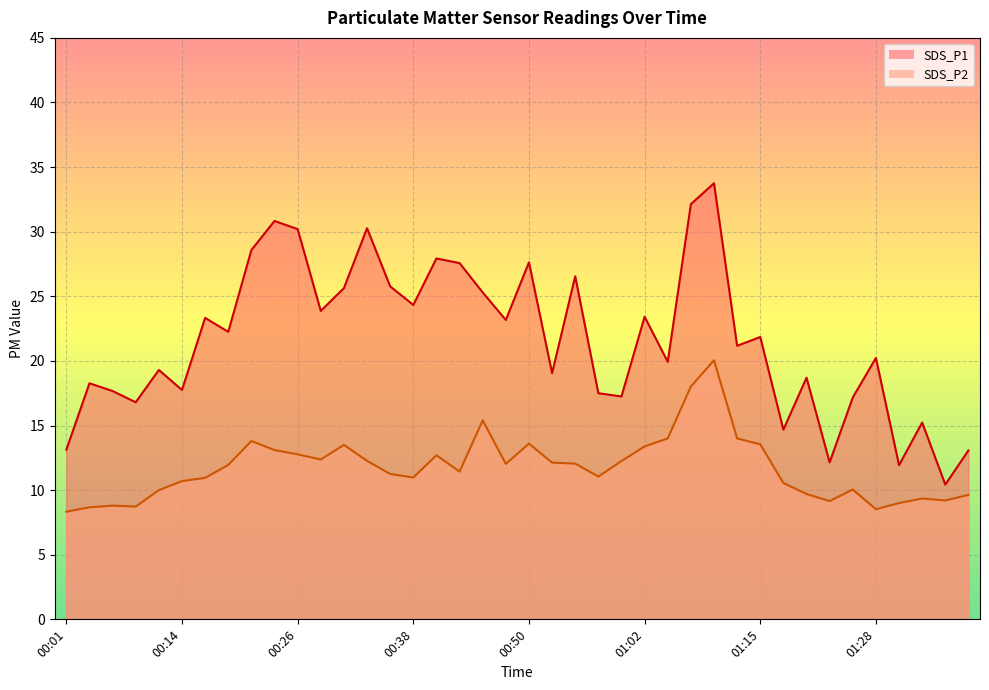

At which category does SDS_P1 reach its first local valley?

00:09